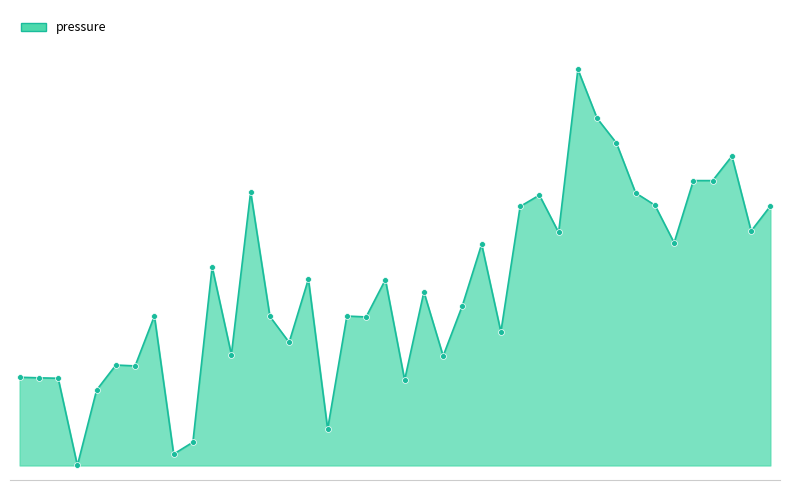

Is this an area chart (filled region under the line)?

Yes